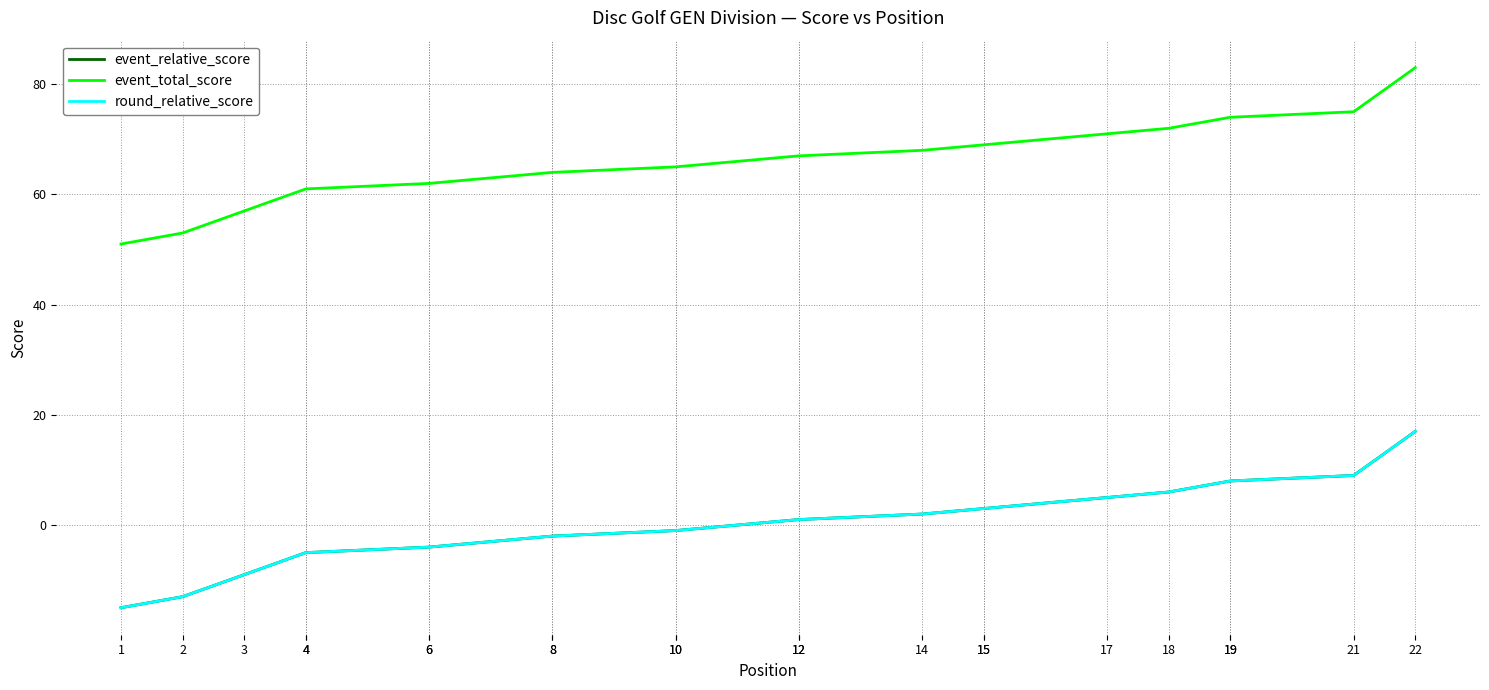

How many lines are shown in the chart?

3